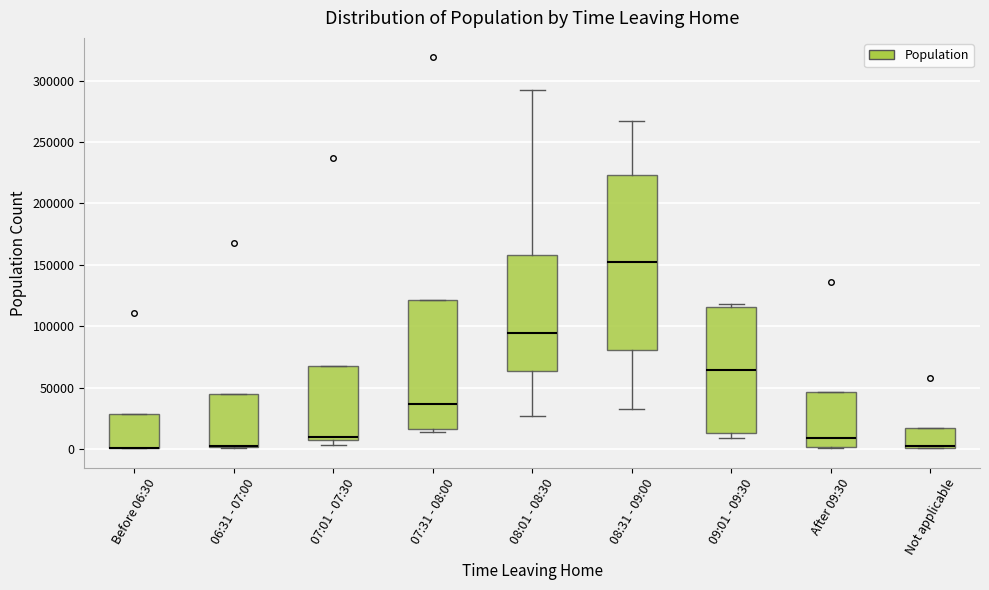

Where is the upper edge of the box for 07:31 - 08:00 on the y-axis? The values are not printed on the chart, so give them approximately, as read against the axis.

120000